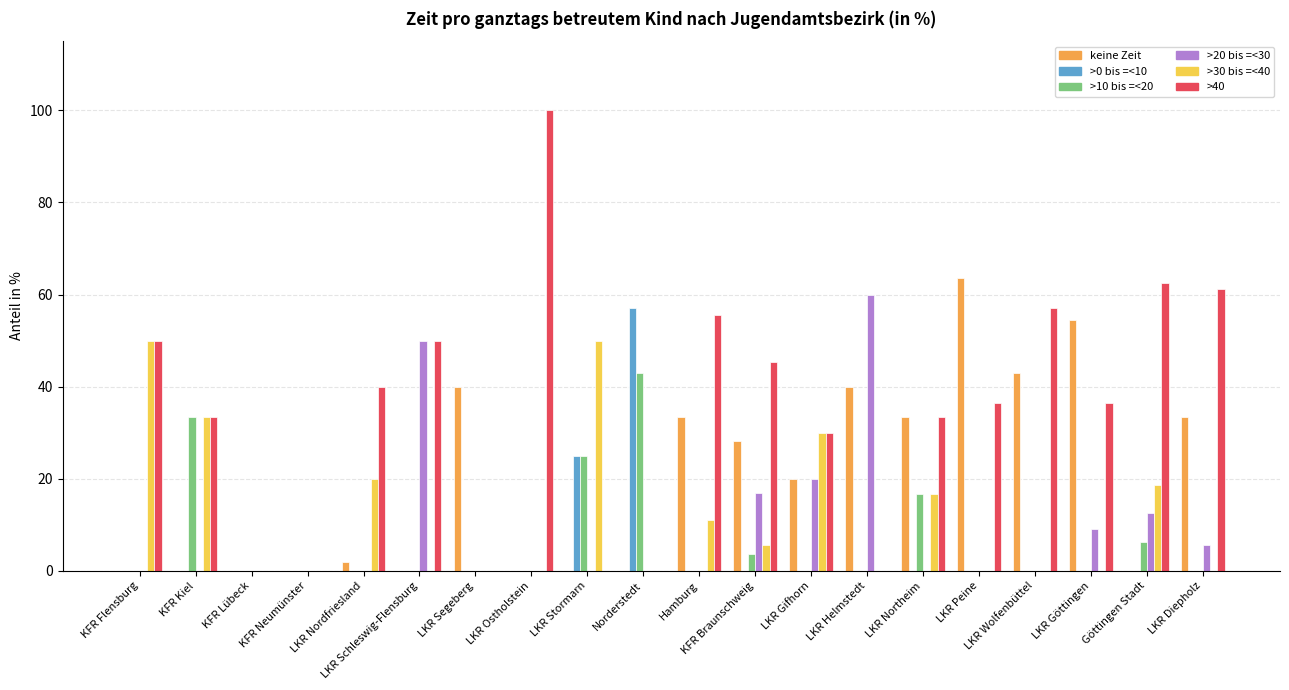

What is the total value across all series at LKR Segeberg?

40.0